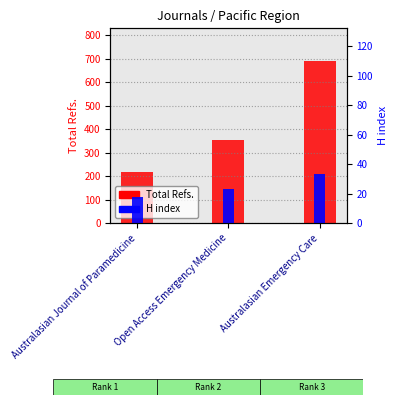

Reading left to right, transcribe all the data shown in this chart.

Total Refs.: 217	356	691
H index: 18	23	33